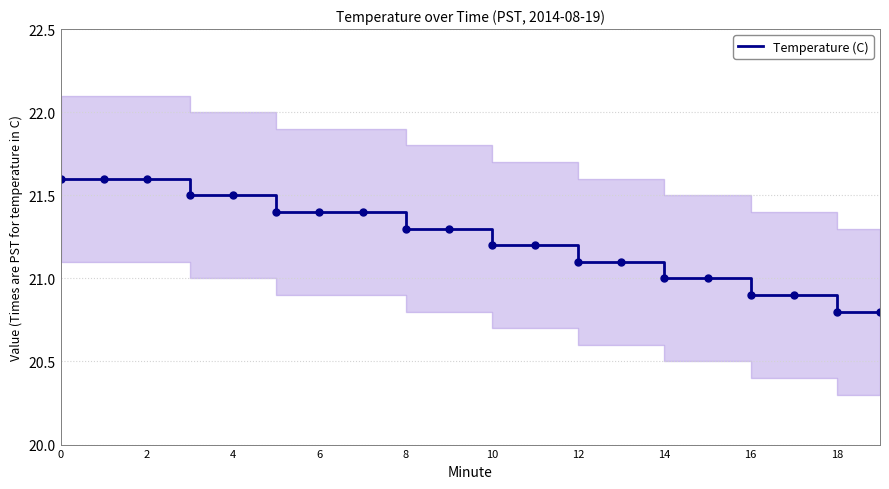

What is the sum of all values?

424.6